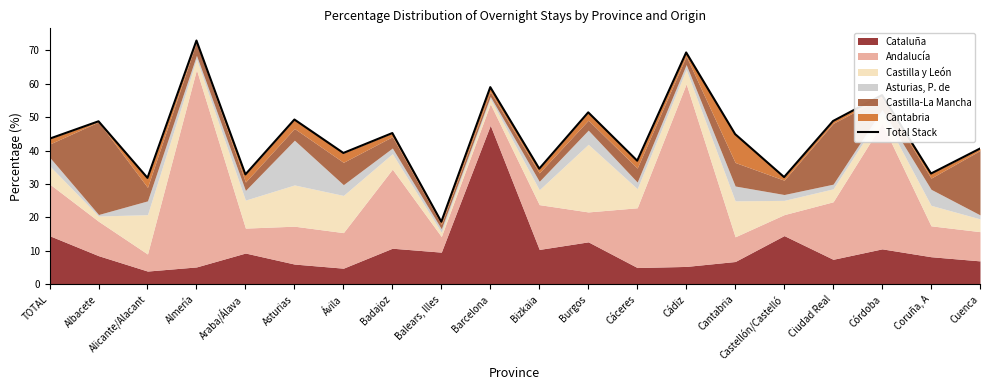

Rank the categories by value from lowest to highest.

Balears, Illes, Alicante/Alacant, Castellón/Castelló, Araba/Álava, Coruña, A, Bizkaia, Cáceres, Ávila, Cuenca, TOTAL, Cantabria, Badajoz, Albacete, Ciudad Real, Asturias, Burgos, Córdoba, Barcelona, Cádiz, Almería